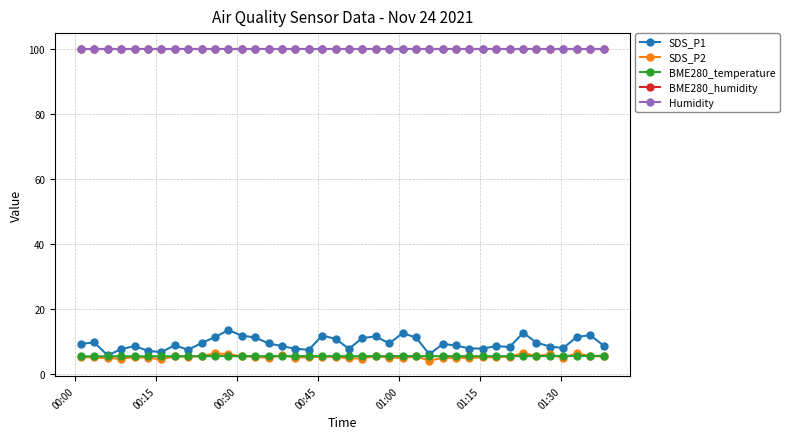

Which series has the largest range (max minus min)?

SDS_P1